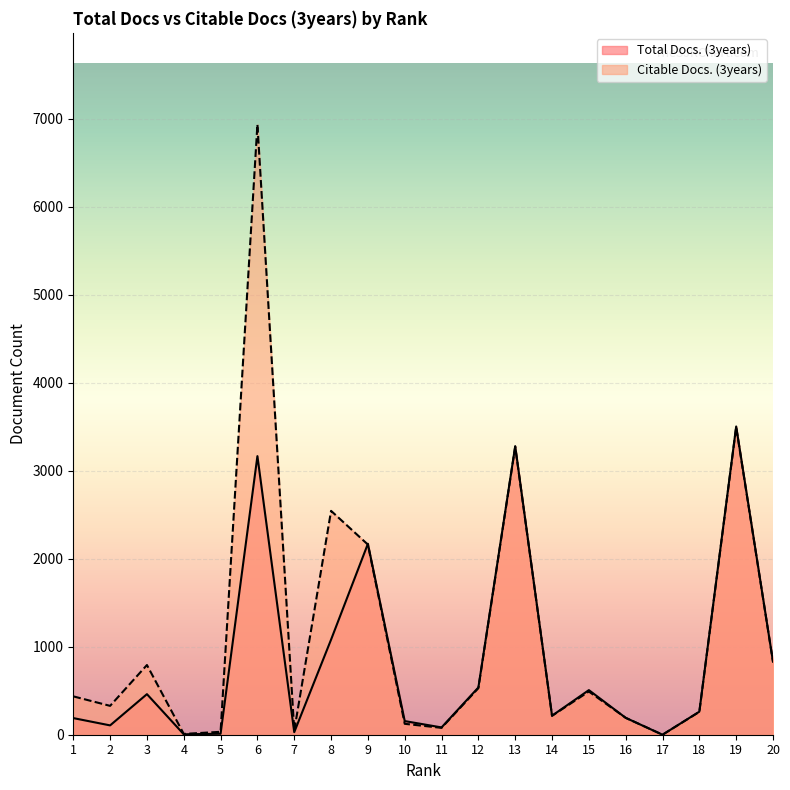

How many data points does each series have?

20